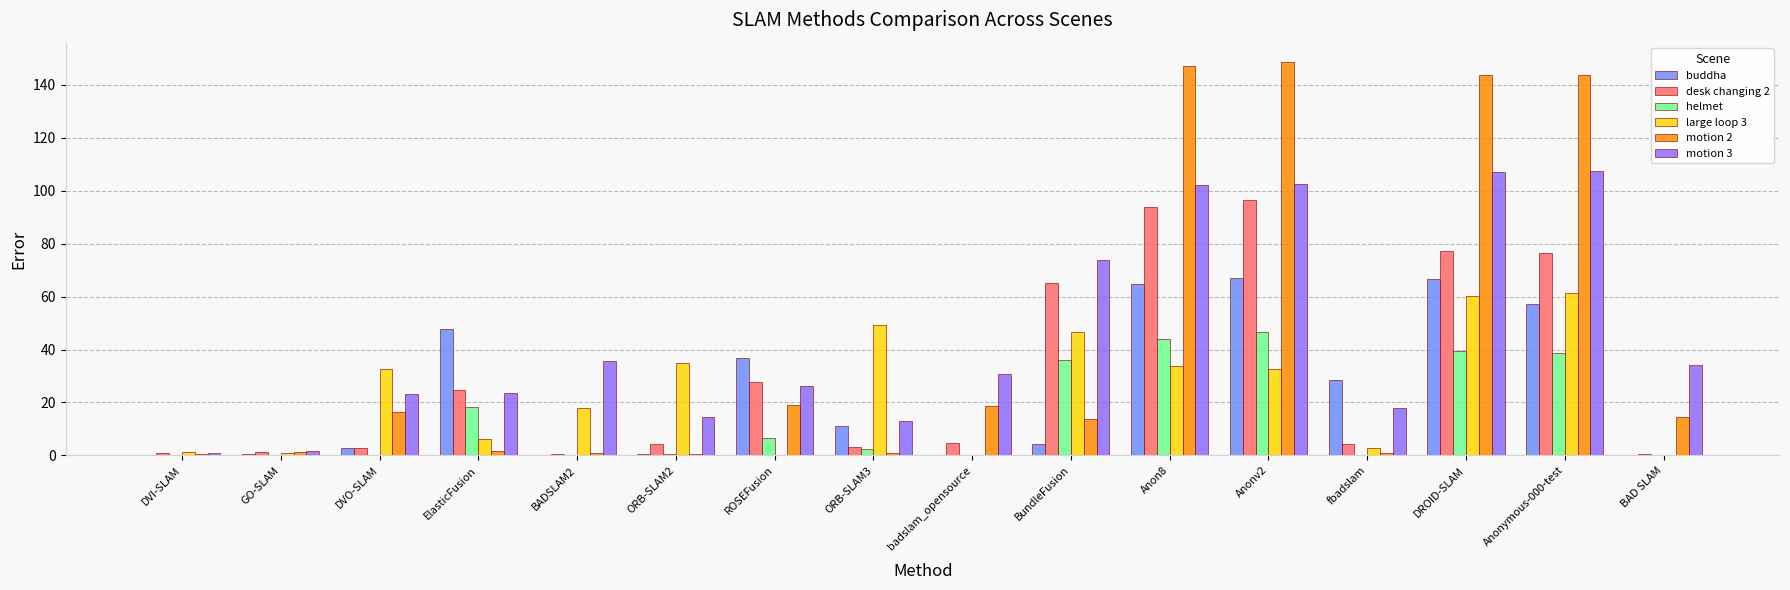

Are the bars horizontal?

No